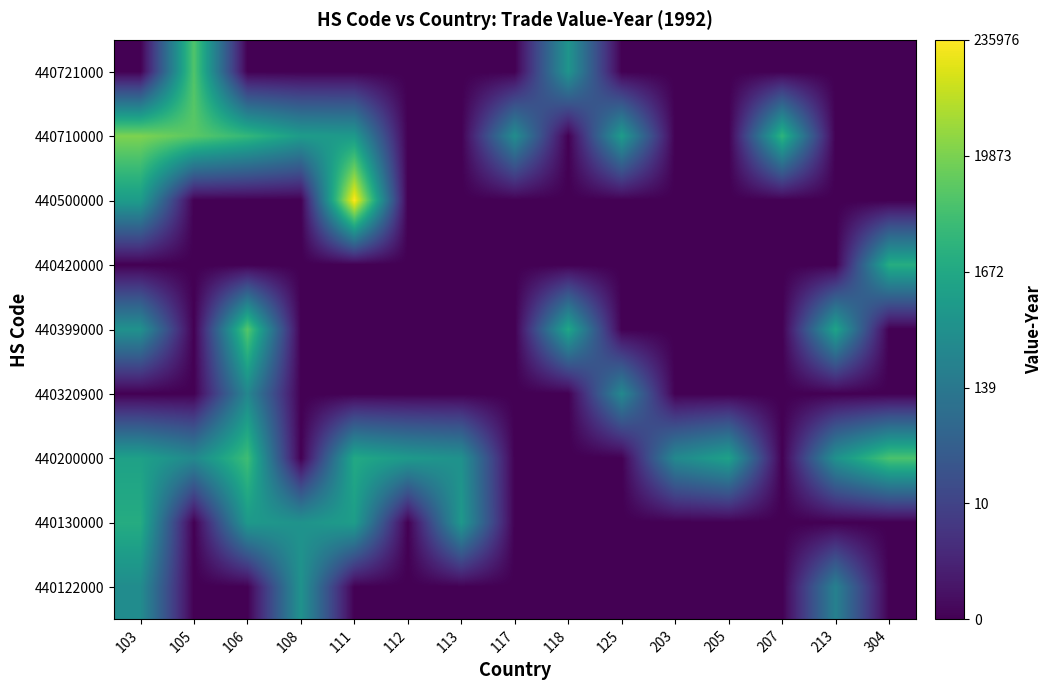

Count the number of data series in this chart.

9